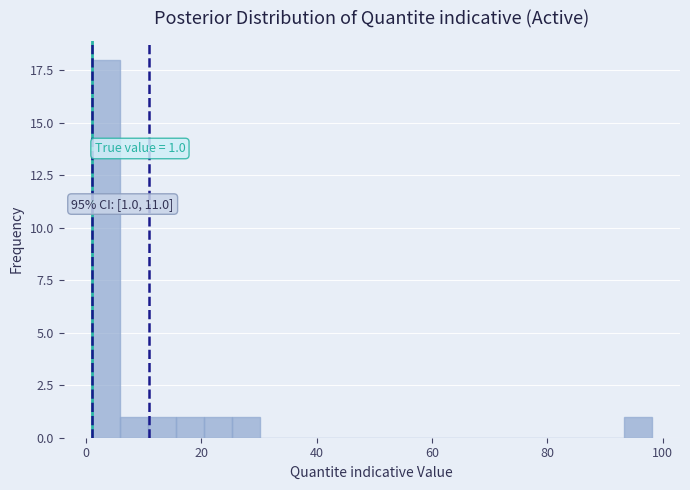

Read against the x-axis, roughly where is the centre of the tallest bar?

4